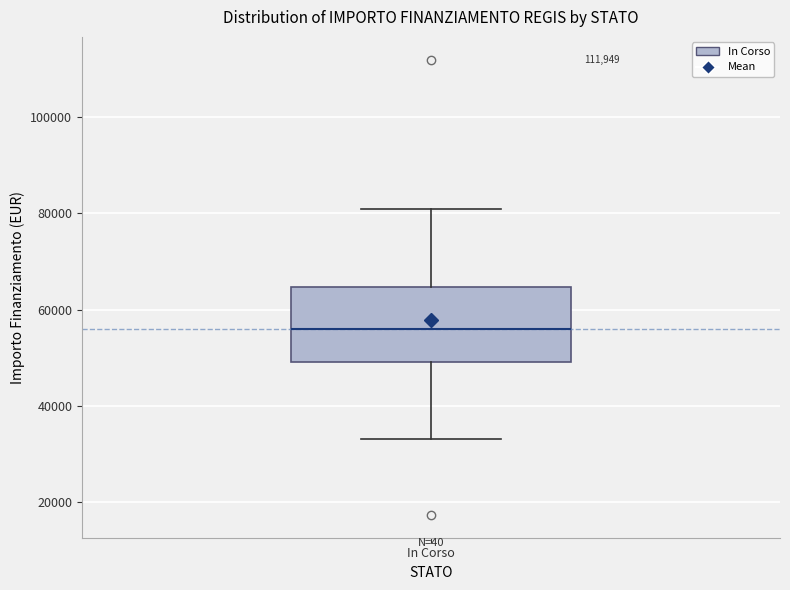

Transcribe this box plot: give where the median line is, the range the box spans, and where the two whiskers end, as read against the y-axis. The values are not printed on the chart, so give them approximately, as read against the axis.

median 56000, box 50000 to 64000, whiskers 32000 to 80000